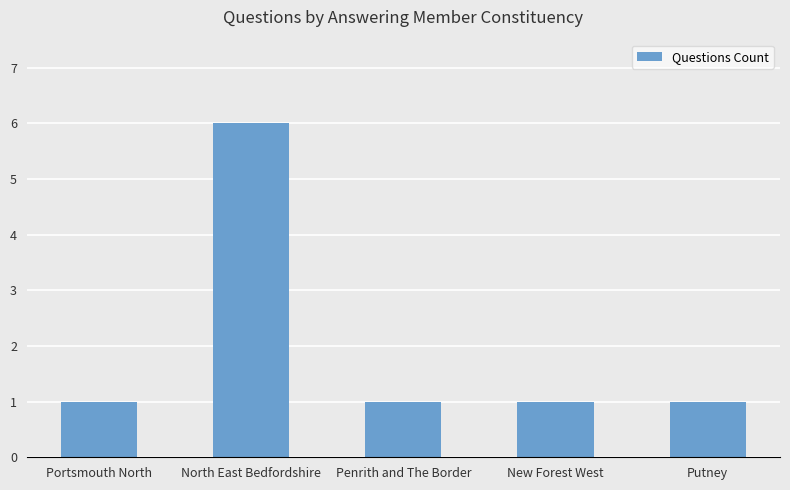

What is the ratio of the value at Portsmouth North to the value at Putney?

1.0